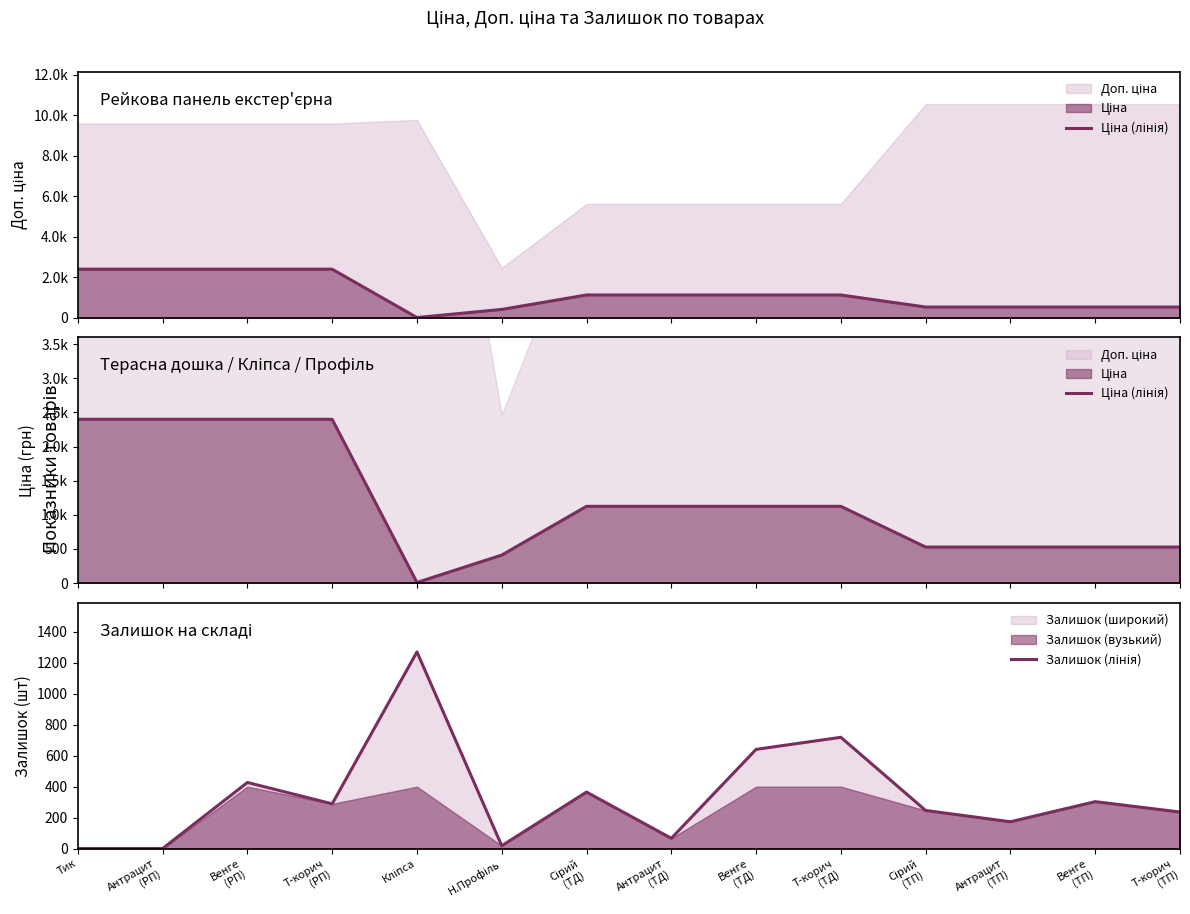

At which label is Залишок (лінія) closest to 635?

Венге
(ТД)